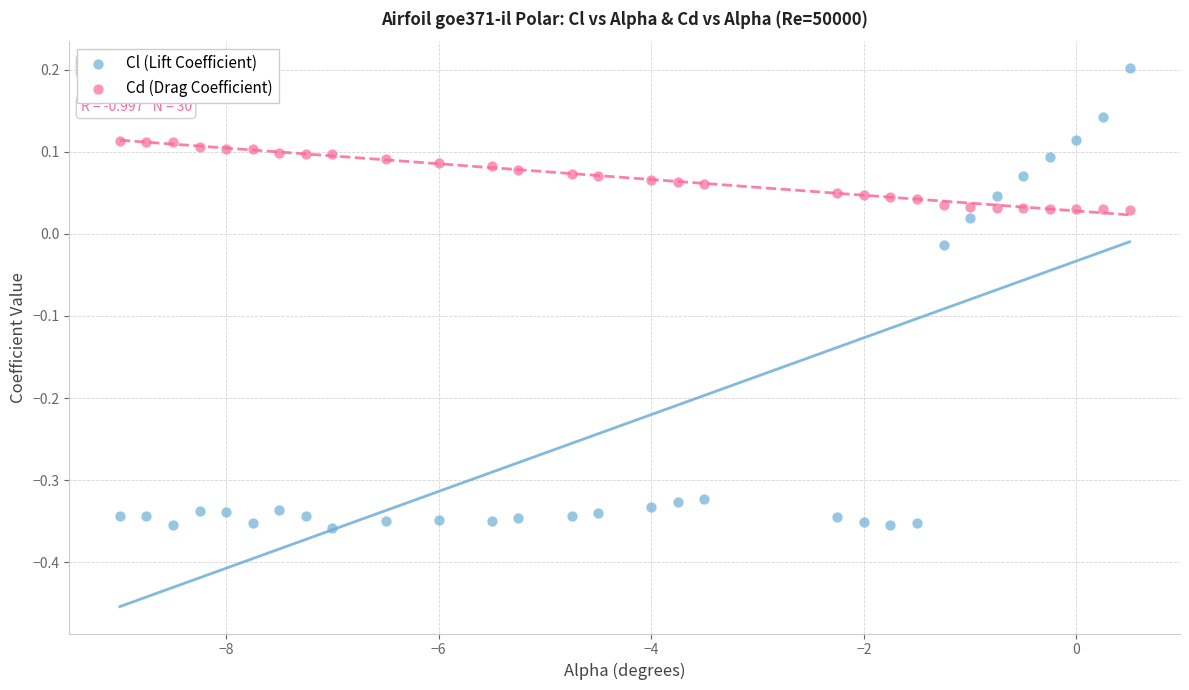

Which series has the largest Y range (max minus min)?

Cl (Lift Coefficient)